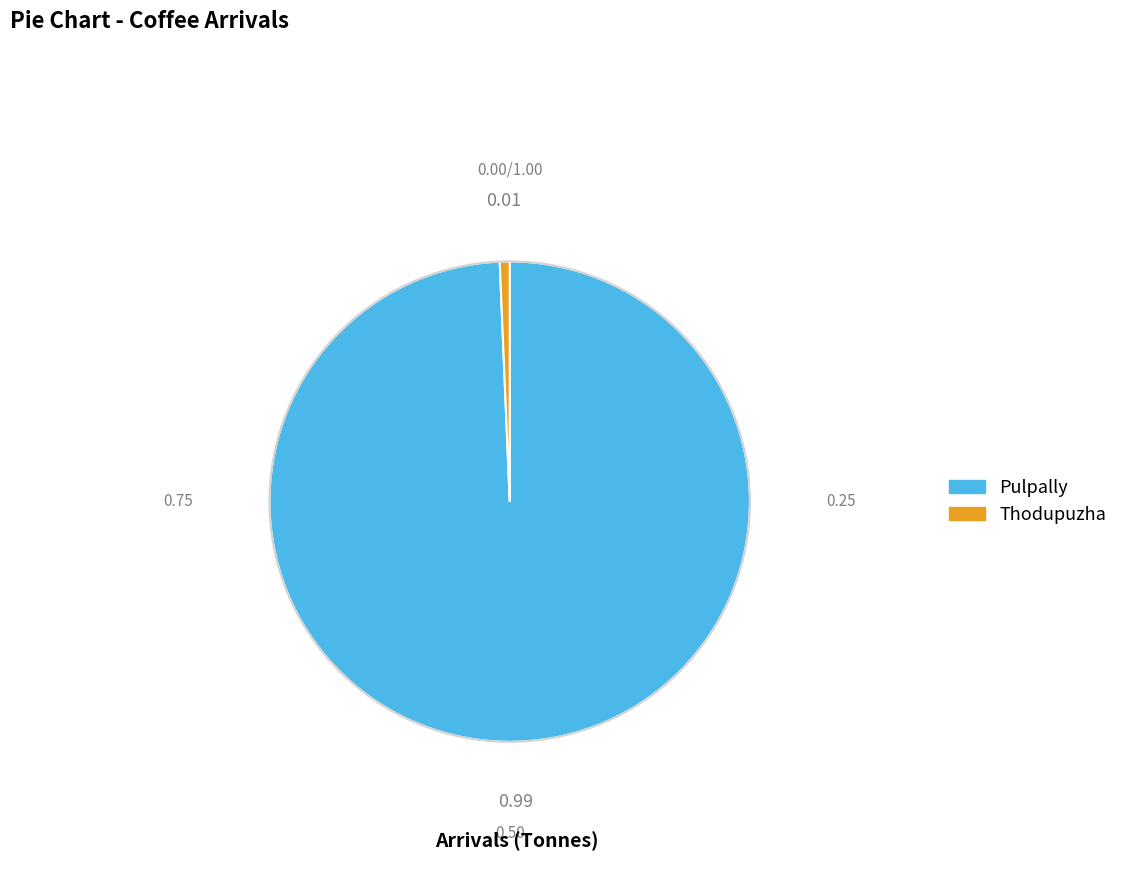

Rank the categories by value from highest to lowest.

Pulpally, Thodupuzha